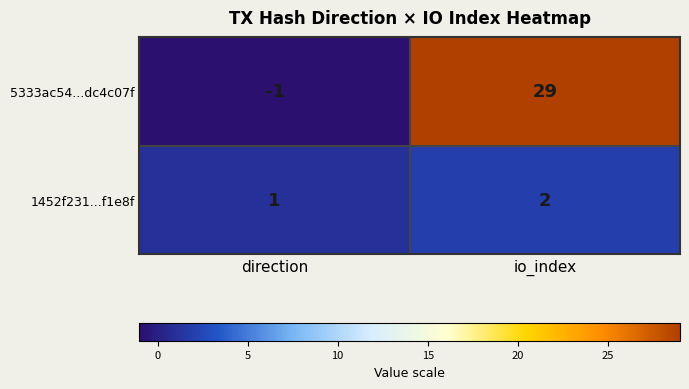

How many distinct data groups are displayed?

2